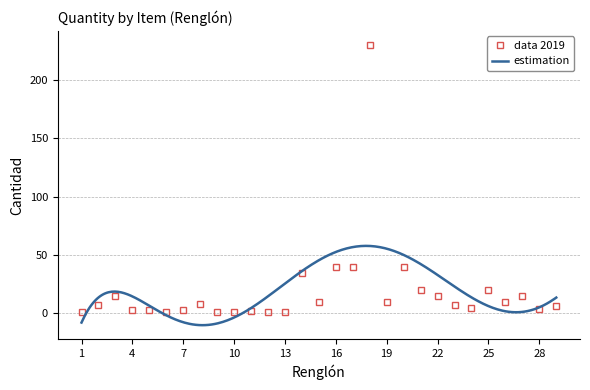

Which has a higher value, 9 or 1?

9